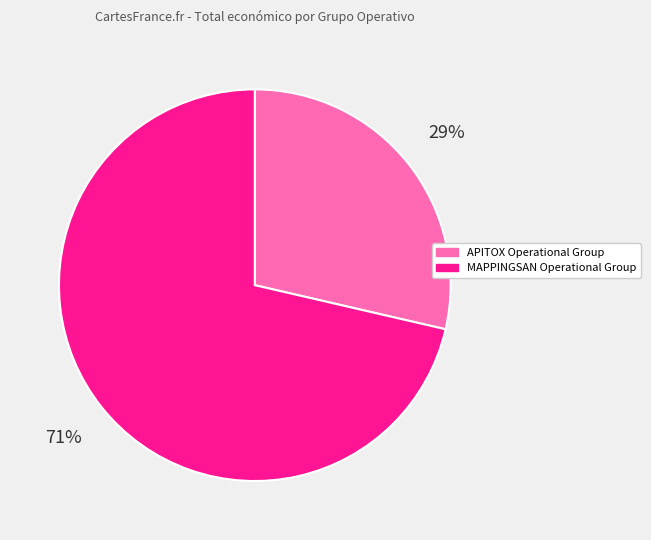

Count the number of slices in the pie.

2